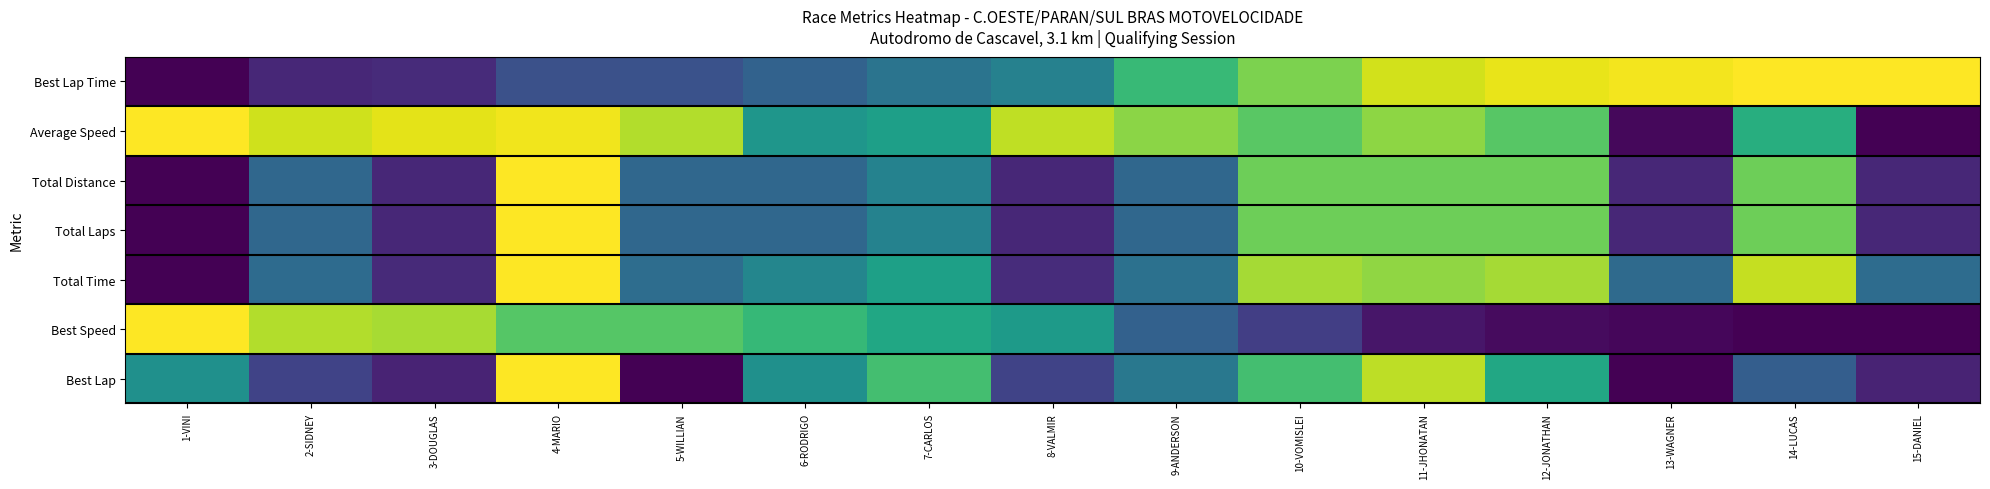

Reading left to right, transcribe all the data shown in this chart.

Best Lap Time: 1-VINI=0.0	2-SIDNEY=0.1	3-DOUGLAS=0.1	4-MARIO=0.2	5-WILLIAN=0.3	6-RODRIGO=0.3	7-CARLOS=0.4	8-VALMIR=0.4	9-ANDERSON=0.7	10-VOMISLEI=0.8	11-JHONATAN=0.9	12-JONATHAN=1.0	13-WAGNER=1.0	14-LUCAS=1.0	15-DANIEL=1.0
Average Speed: 1-VINI=1.0	2-SIDNEY=0.9	3-DOUGLAS=1.0	4-MARIO=1.0	5-WILLIAN=0.9	6-RODRIGO=0.5	7-CARLOS=0.6	8-VALMIR=0.9	9-ANDERSON=0.8	10-VOMISLEI=0.7	11-JHONATAN=0.8	12-JONATHAN=0.7	13-WAGNER=0.0	14-LUCAS=0.6	15-DANIEL=0.0
Total Distance: 1-VINI=0.0	2-SIDNEY=0.3	3-DOUGLAS=0.1	4-MARIO=1.0	5-WILLIAN=0.3	6-RODRIGO=0.3	7-CARLOS=0.4	8-VALMIR=0.1	9-ANDERSON=0.3	10-VOMISLEI=0.8	11-JHONATAN=0.8	12-JONATHAN=0.8	13-WAGNER=0.1	14-LUCAS=0.8	15-DANIEL=0.1
Total Laps: 1-VINI=0.0	2-SIDNEY=0.3	3-DOUGLAS=0.1	4-MARIO=1.0	5-WILLIAN=0.3	6-RODRIGO=0.3	7-CARLOS=0.4	8-VALMIR=0.1	9-ANDERSON=0.3	10-VOMISLEI=0.8	11-JHONATAN=0.8	12-JONATHAN=0.8	13-WAGNER=0.1	14-LUCAS=0.8	15-DANIEL=0.1
Total Time: 1-VINI=0.0	2-SIDNEY=0.3	3-DOUGLAS=0.1	4-MARIO=1.0	5-WILLIAN=0.4	6-RODRIGO=0.5	7-CARLOS=0.6	8-VALMIR=0.1	9-ANDERSON=0.4	10-VOMISLEI=0.9	11-JHONATAN=0.8	12-JONATHAN=0.9	13-WAGNER=0.3	14-LUCAS=0.9	15-DANIEL=0.4
Best Speed: 1-VINI=1.0	2-SIDNEY=0.9	3-DOUGLAS=0.9	4-MARIO=0.7	5-WILLIAN=0.7	6-RODRIGO=0.7	7-CARLOS=0.6	8-VALMIR=0.5	9-ANDERSON=0.3	10-VOMISLEI=0.2	11-JHONATAN=0.1	12-JONATHAN=0.0	13-WAGNER=0.0	14-LUCAS=0.0	15-DANIEL=0.0
Best Lap: 1-VINI=0.5	2-SIDNEY=0.2	3-DOUGLAS=0.1	4-MARIO=1.0	5-WILLIAN=0.0	6-RODRIGO=0.5	7-CARLOS=0.7	8-VALMIR=0.2	9-ANDERSON=0.4	10-VOMISLEI=0.7	11-JHONATAN=0.9	12-JONATHAN=0.6	13-WAGNER=0.0	14-LUCAS=0.3	15-DANIEL=0.1